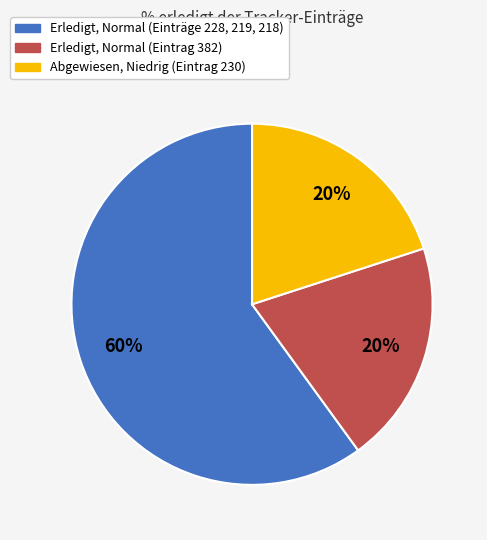

To the nearest percent, what is the difference between the largest and smallest slice percentages?

40%